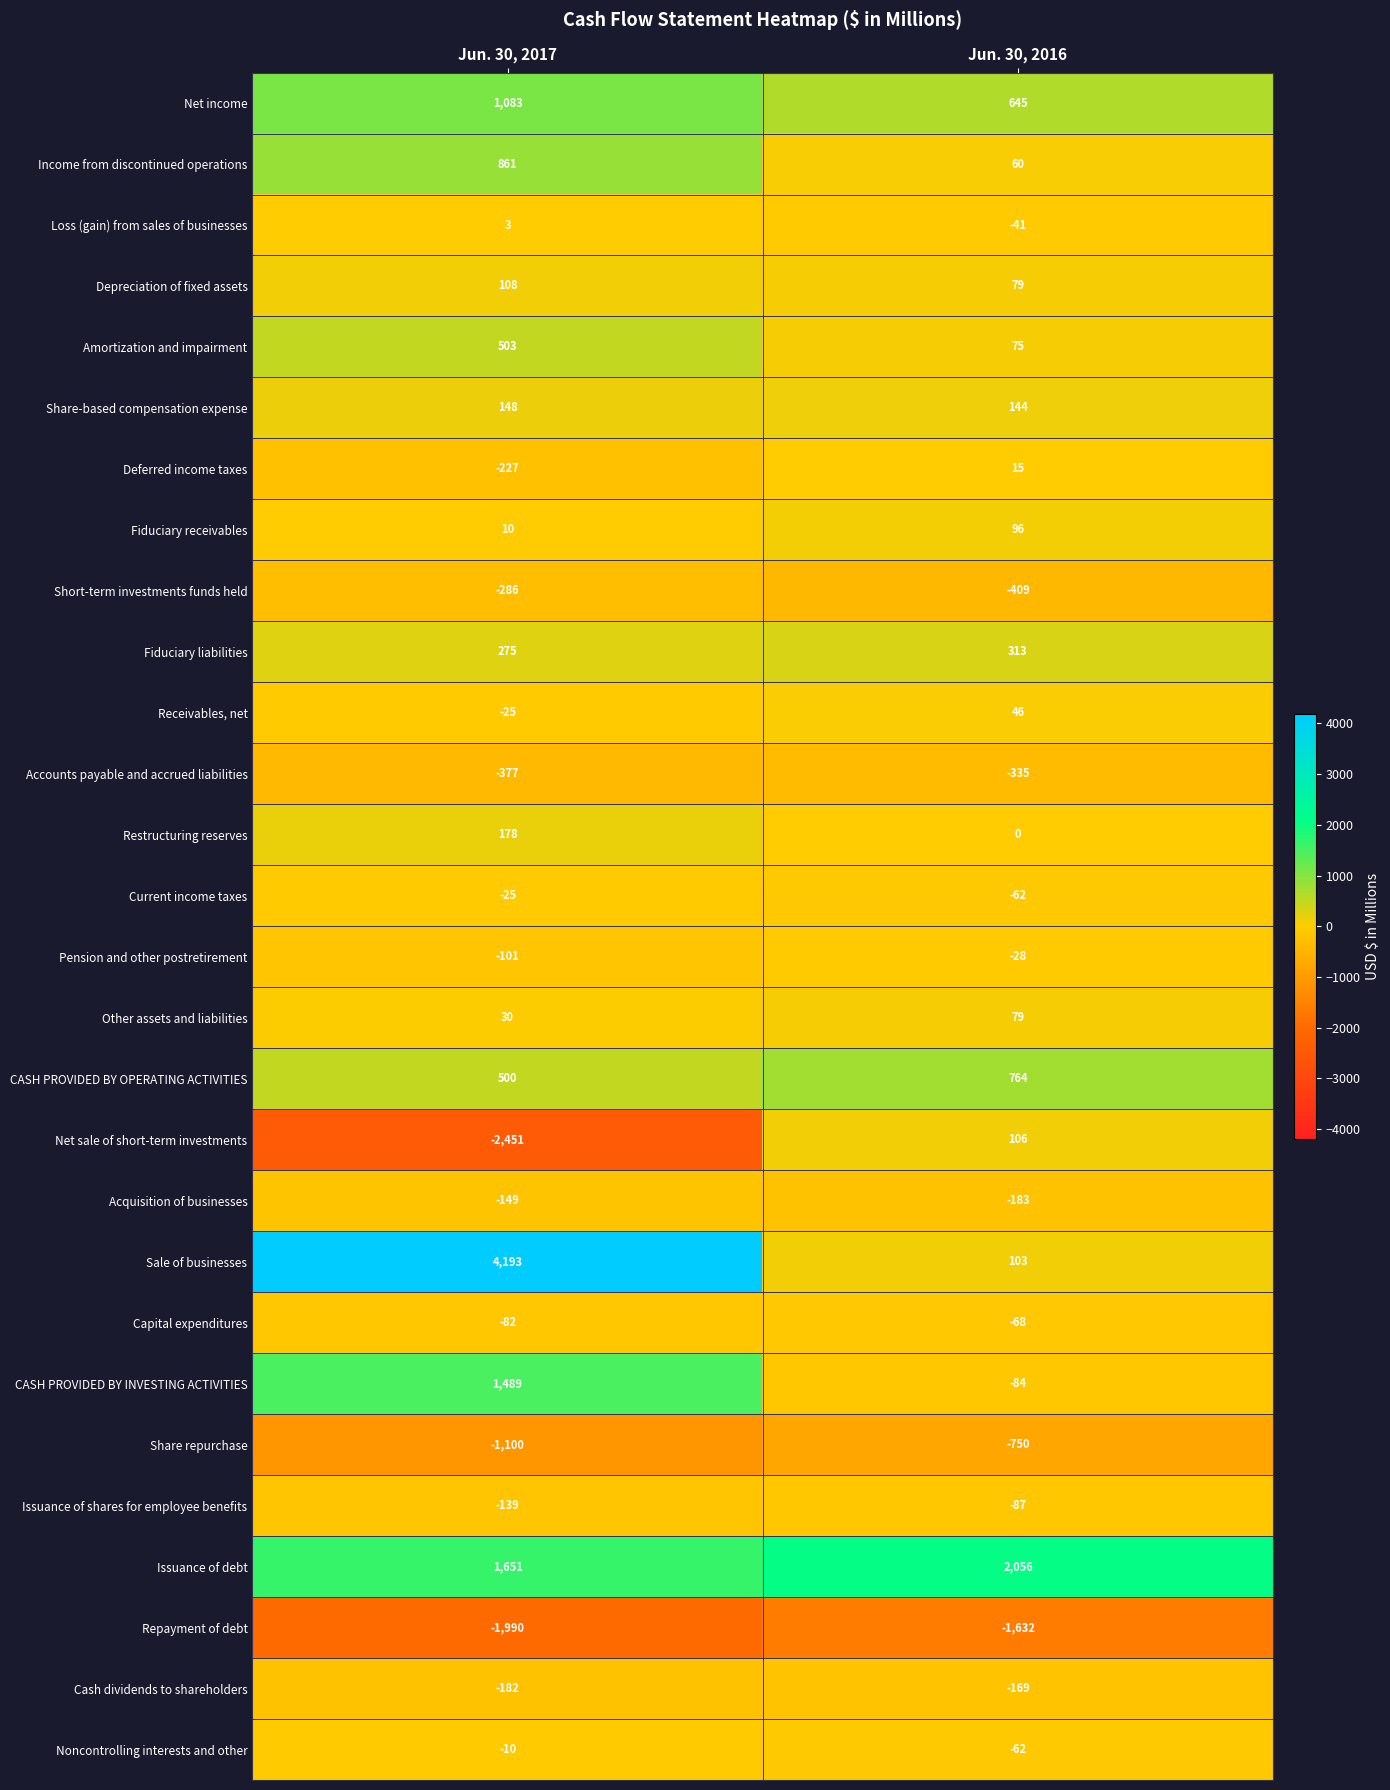

What is the greatest value displayed?

4193